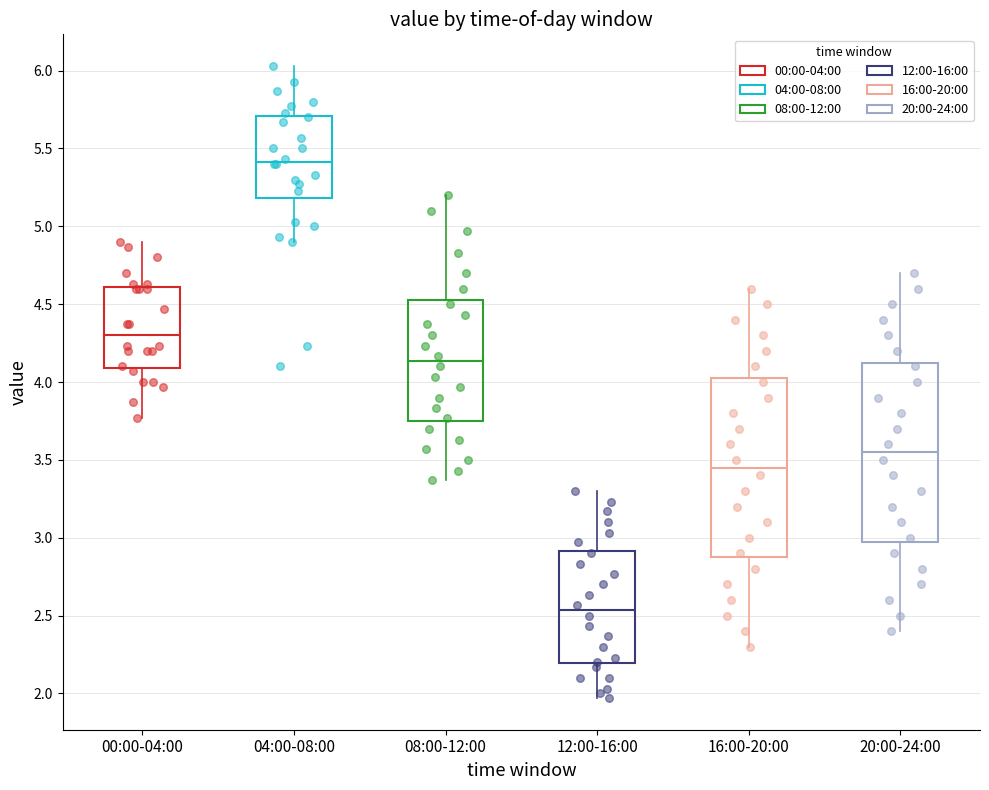

Which box has the highest median line?

04:00-08:00